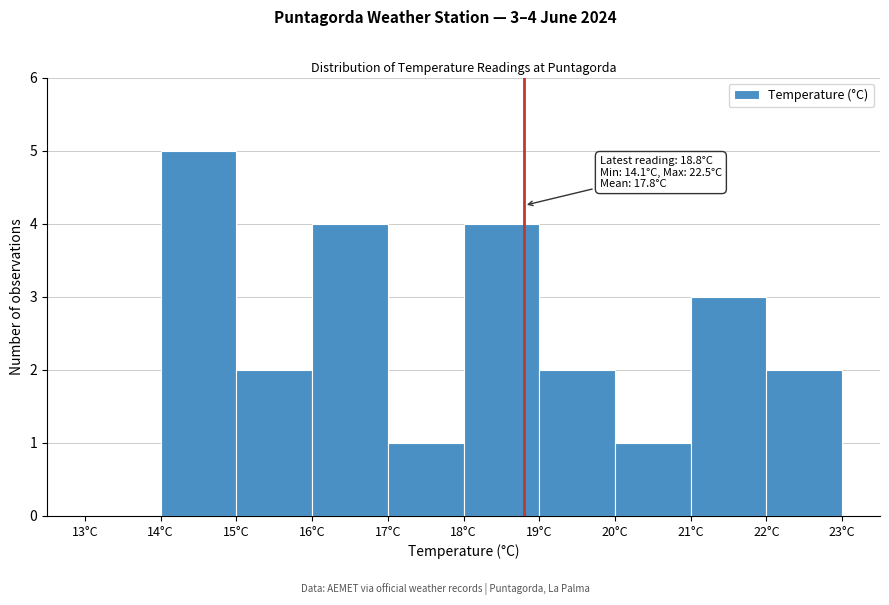

Over which range of the x-axis is the bar tallest?

14 to 15